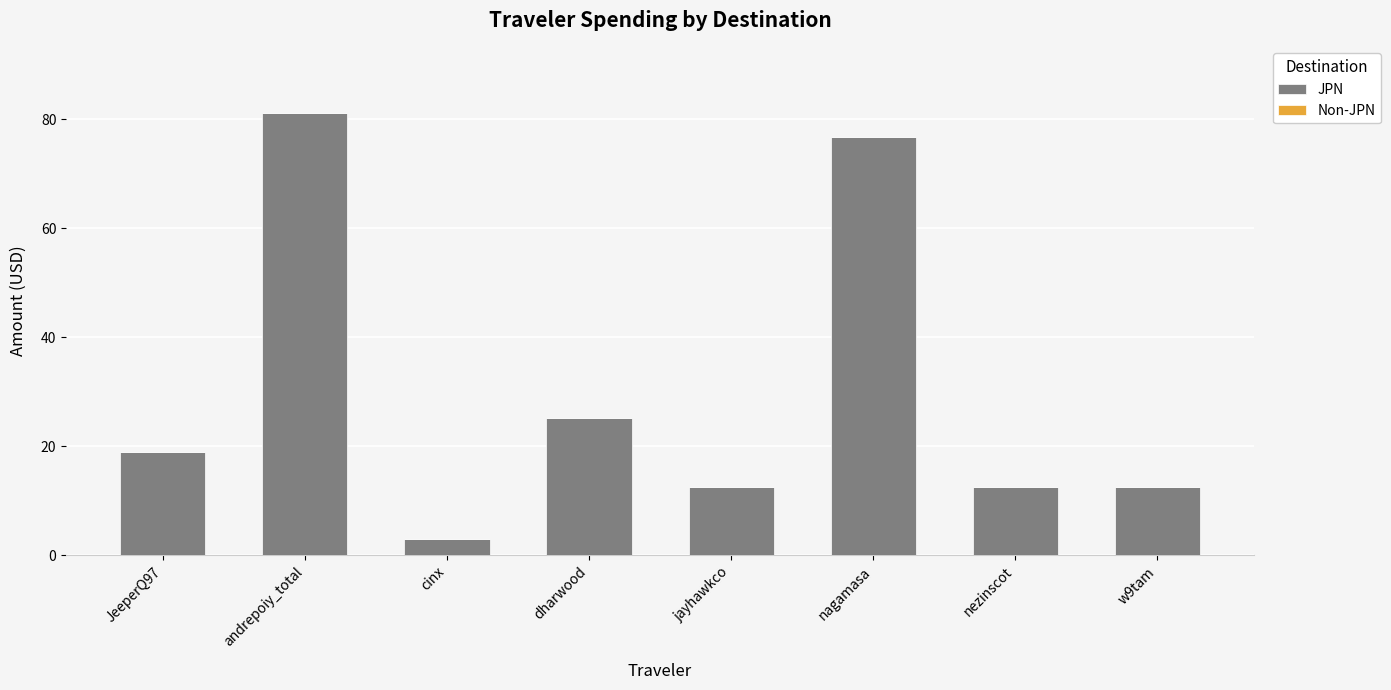

What is the difference between the values at jayhawkco and dharwood?

12.8